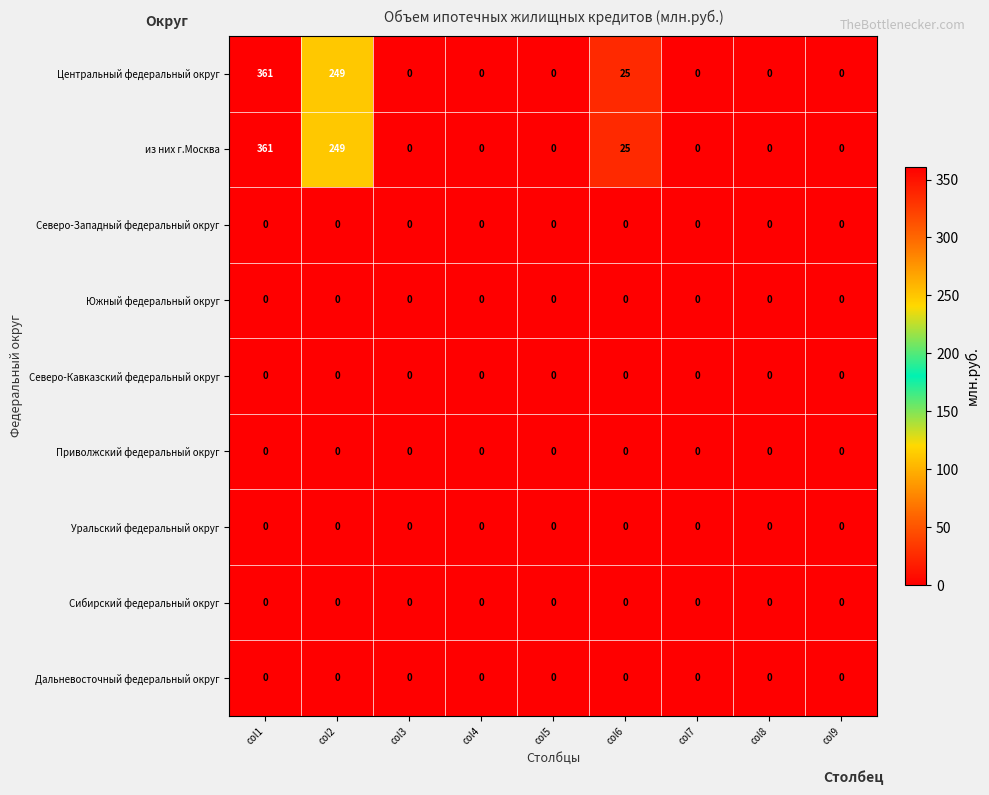

What is the sum of the Центральный федеральный округ values at col4 and col1?

361